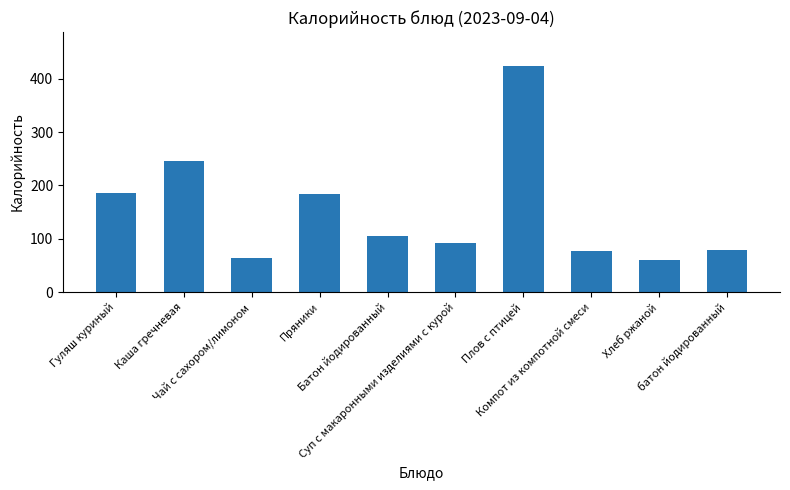

What is the label of the 6th bar from the right?

Батон йодированный